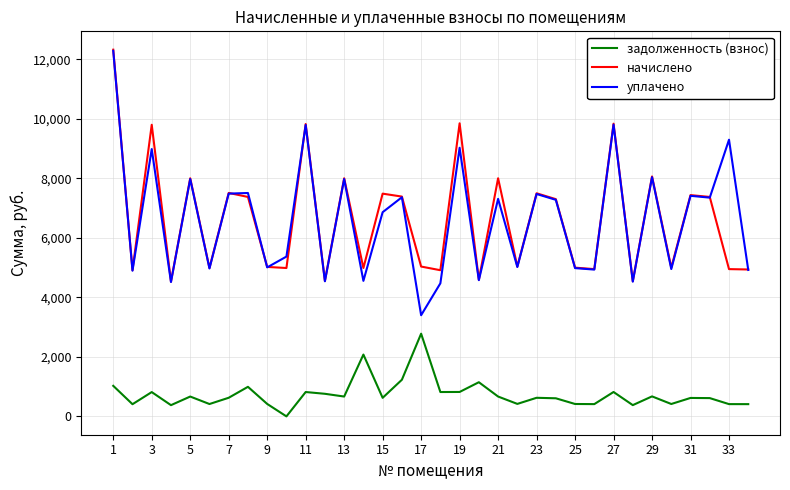

True or false: начислено and задолженность (взнос) cross at least once.

False